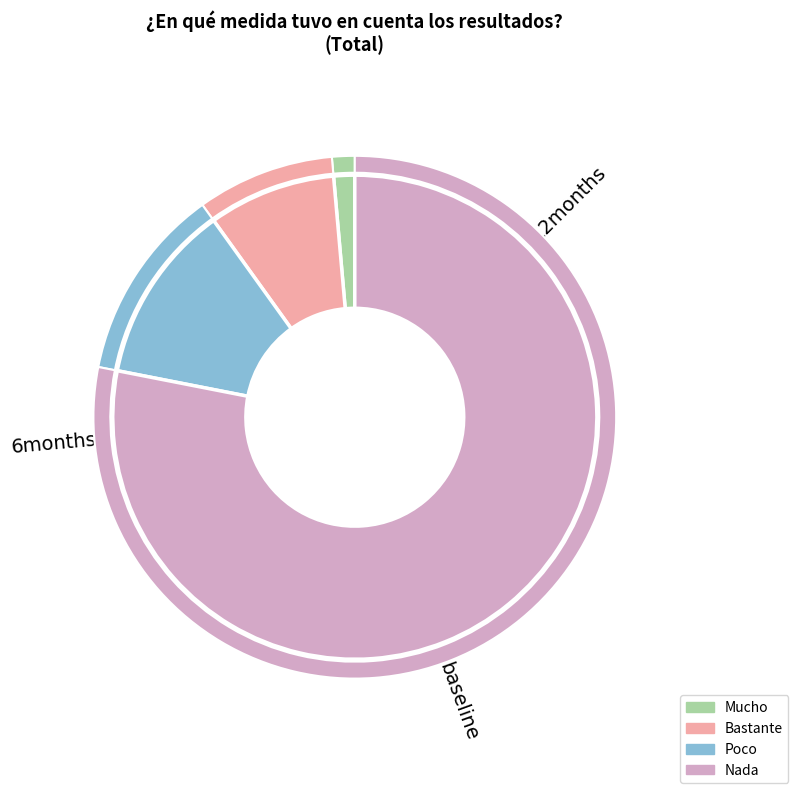

What is the ratio of the value at Mucho to the value at Poco?

0.1